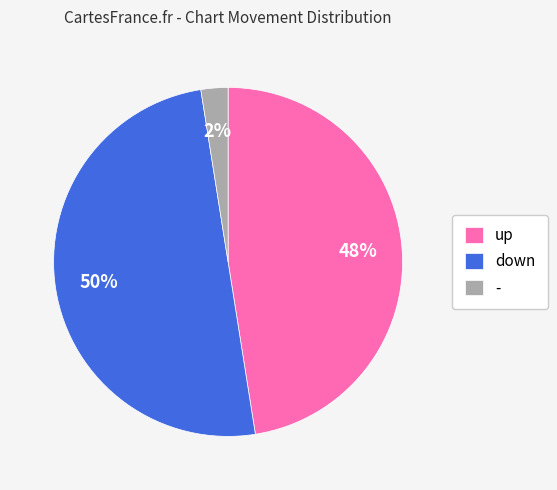

Is the sum of up and down greater than half?

Yes